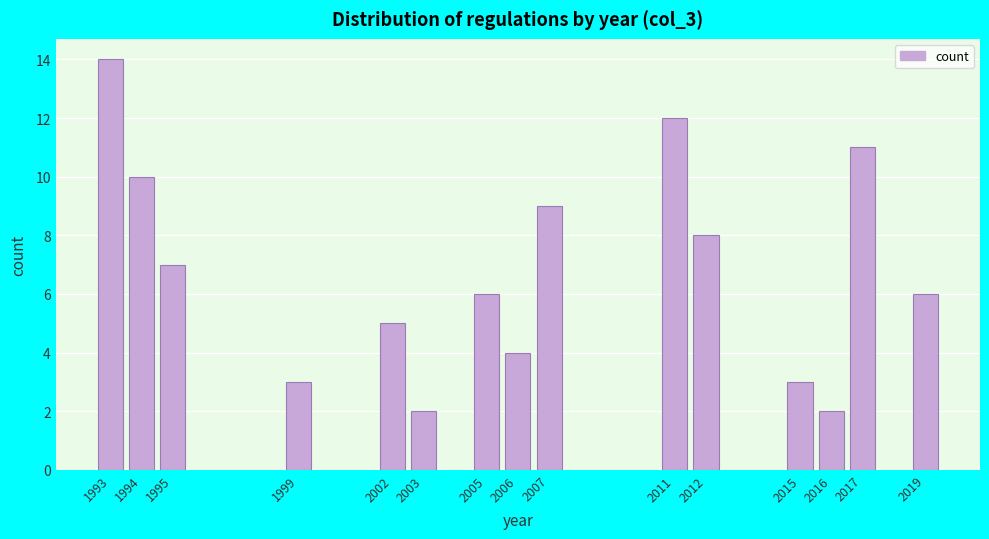

Reading left to right, what are all the values shown in this chart?

14	10	7	3	5	2	6	4	9	12	8	3	2	11	6